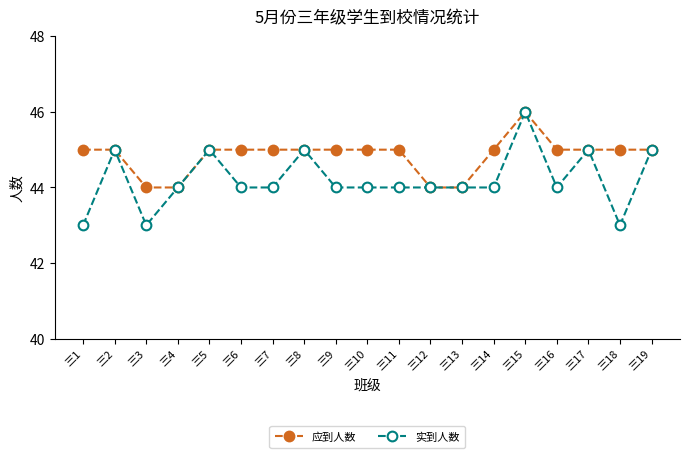

Count the number of data series in this chart.

2